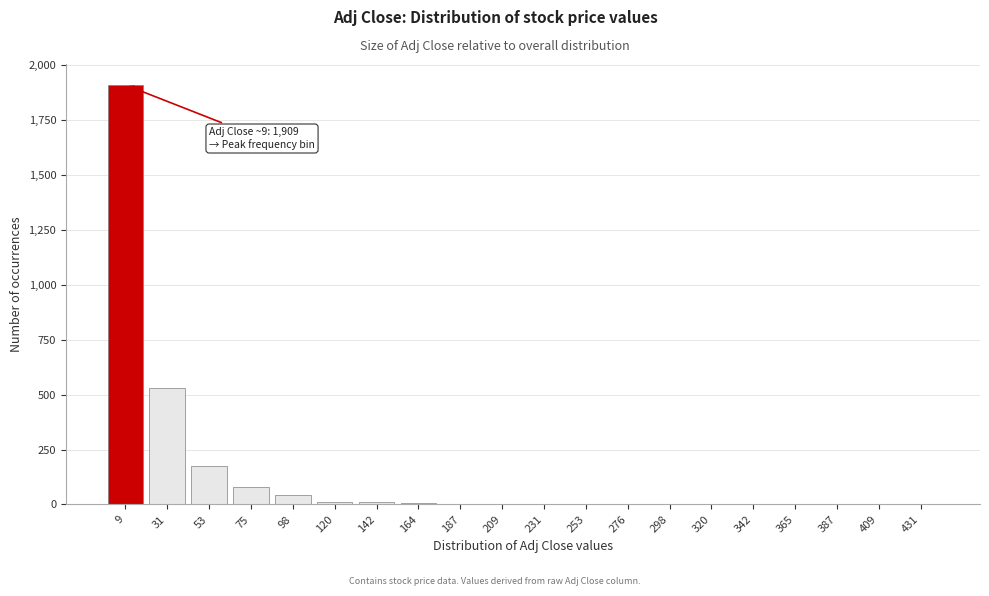

True or false: the data shows 10 at 120.

True